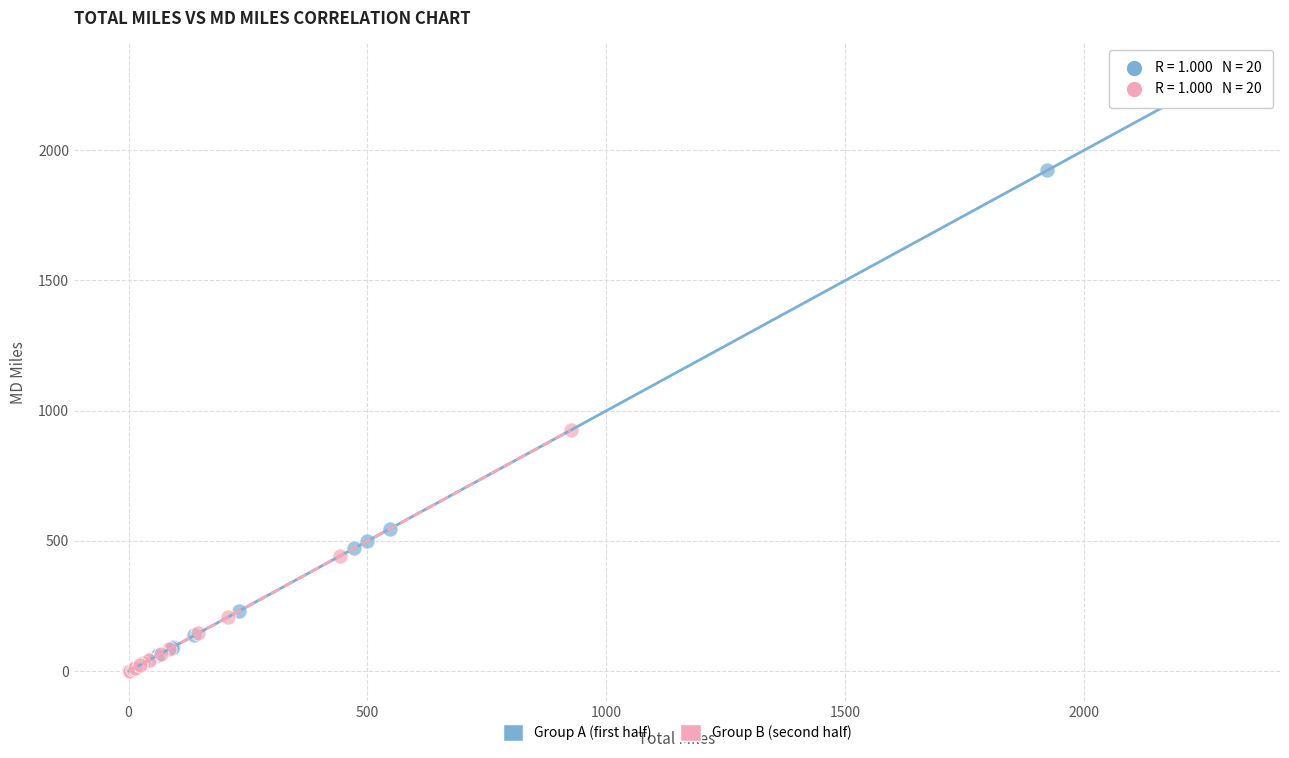

Which series reaches the maximum Y coordinate?

Group A (first half)